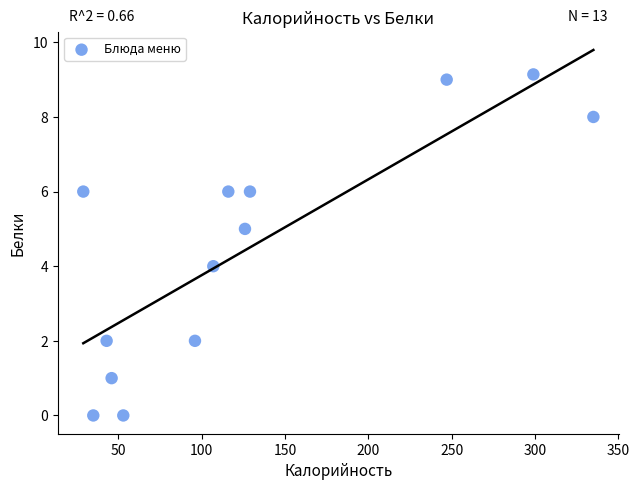

What is the range of Y values (max minus min)?

9.1